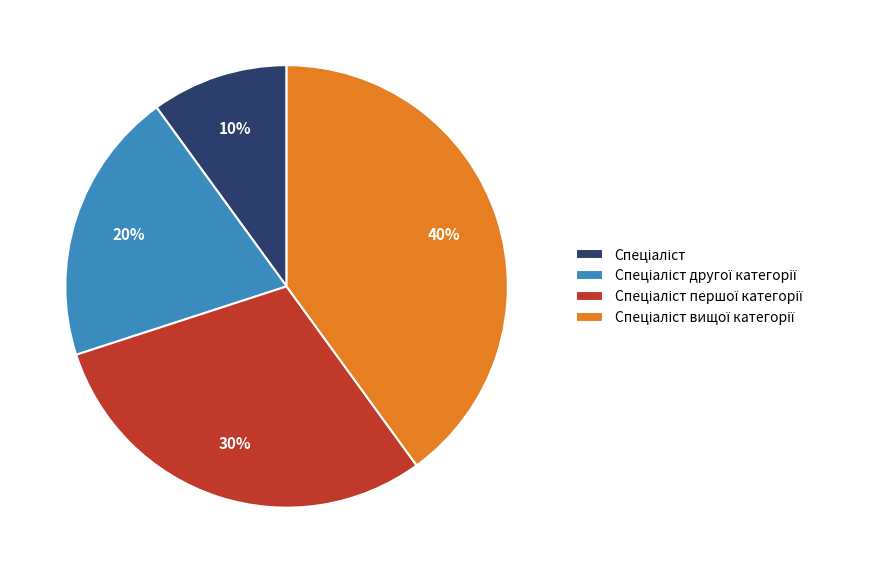

How many segments does this pie chart have?

4